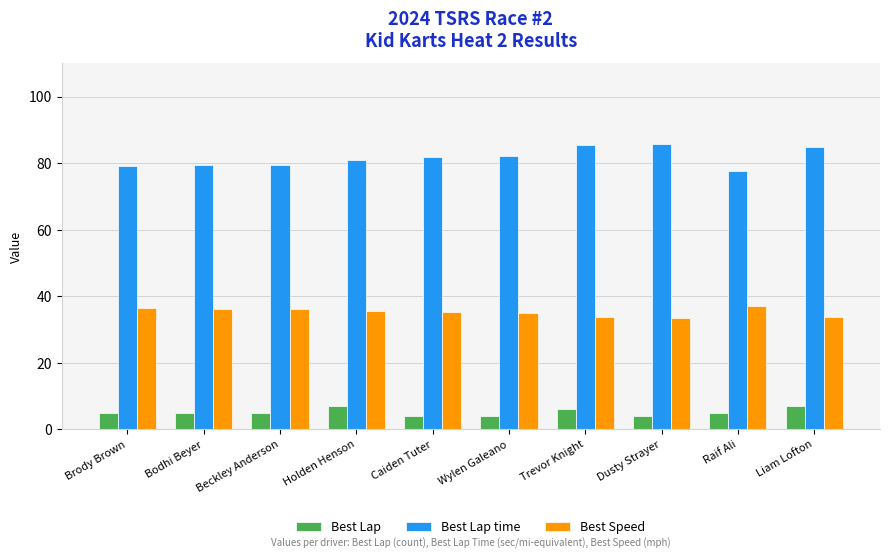

What are all the series names shown in the legend?

Best Lap, Best Lap time, Best Speed